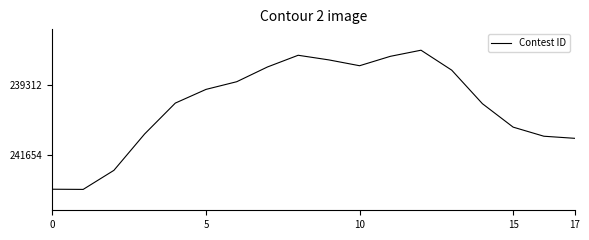

Count the number of categories in the chart.

18